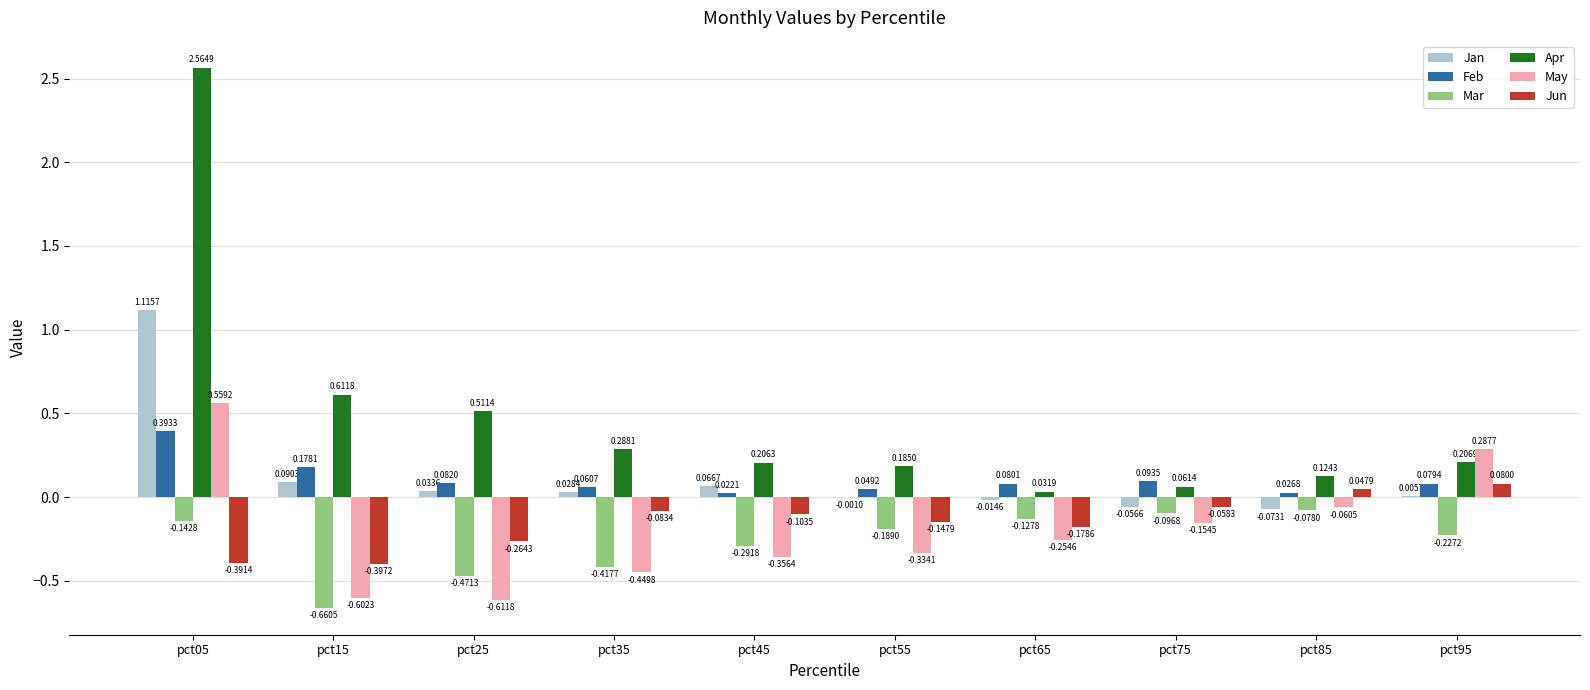

How many categories are shown in the chart?

10